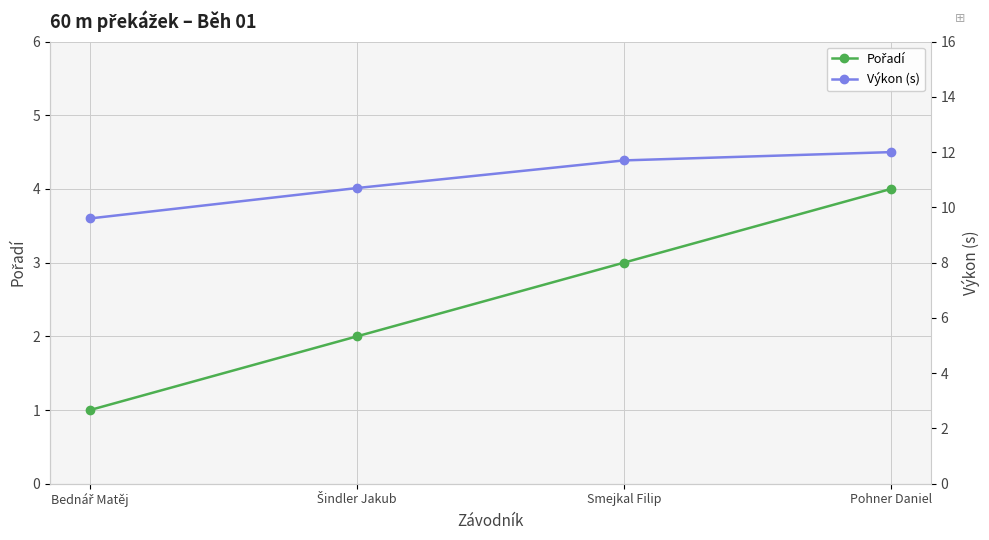

Rank the series by their average value, from highest to lowest.

Výkon (s), Pořadí